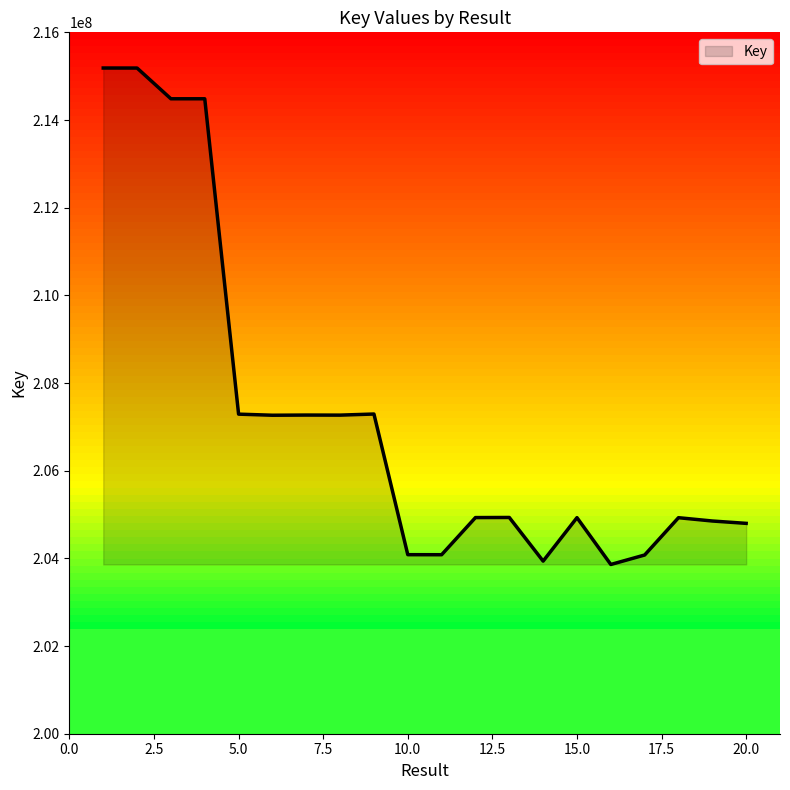

What is the difference between the maximum and minimum values?

11325313